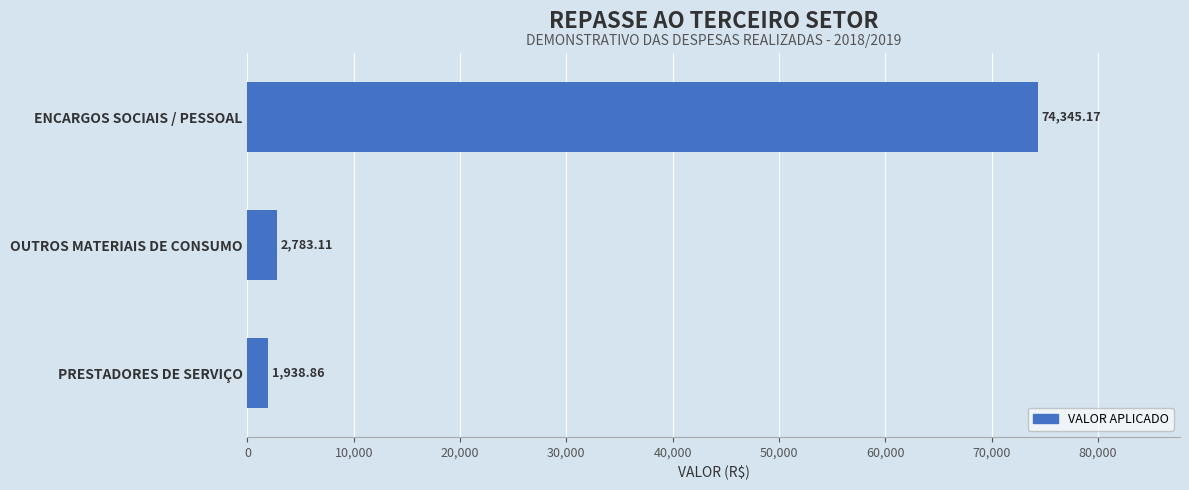

Approximately how many times larger is the value at ENCARGOS SOCIAIS / PESSOAL compared to OUTROS MATERIAIS DE CONSUMO?

26.7